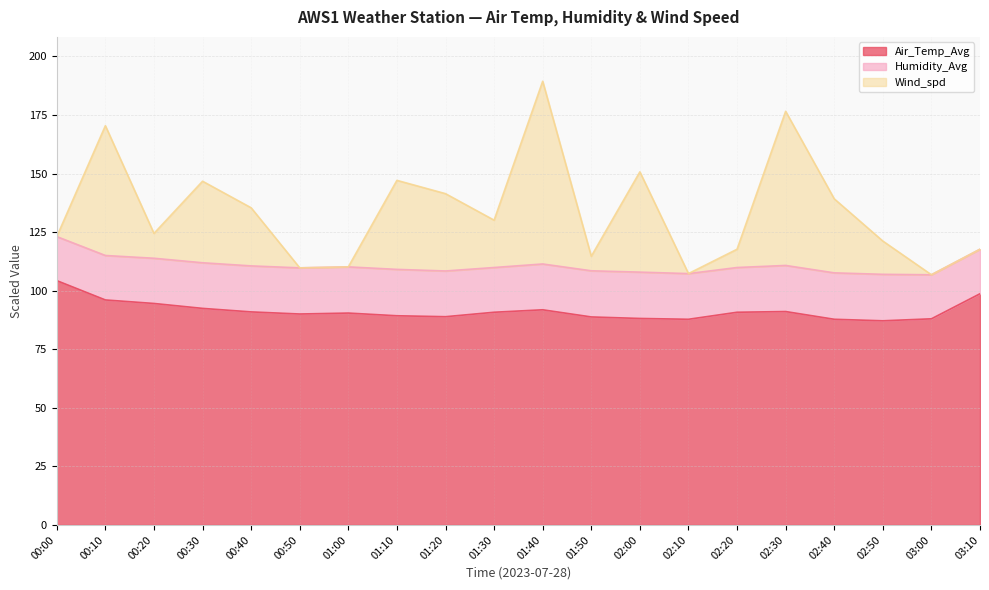

What is the spread (max minus min) of values at 02:40?

51.4